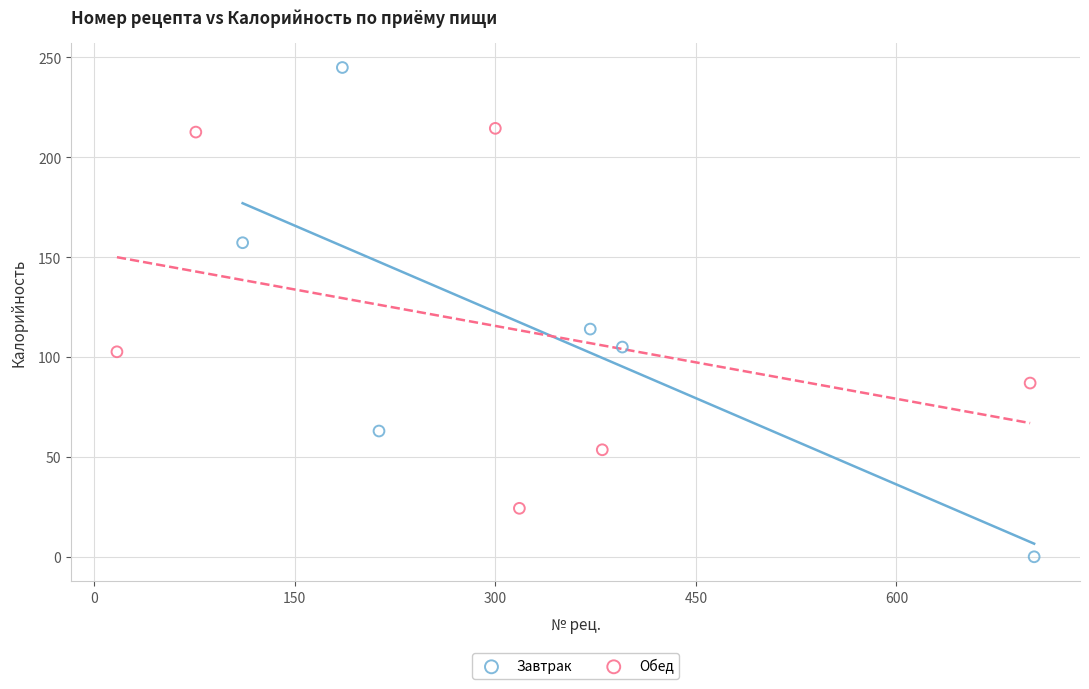

Which series contains the lowest Y value?

Завтрак